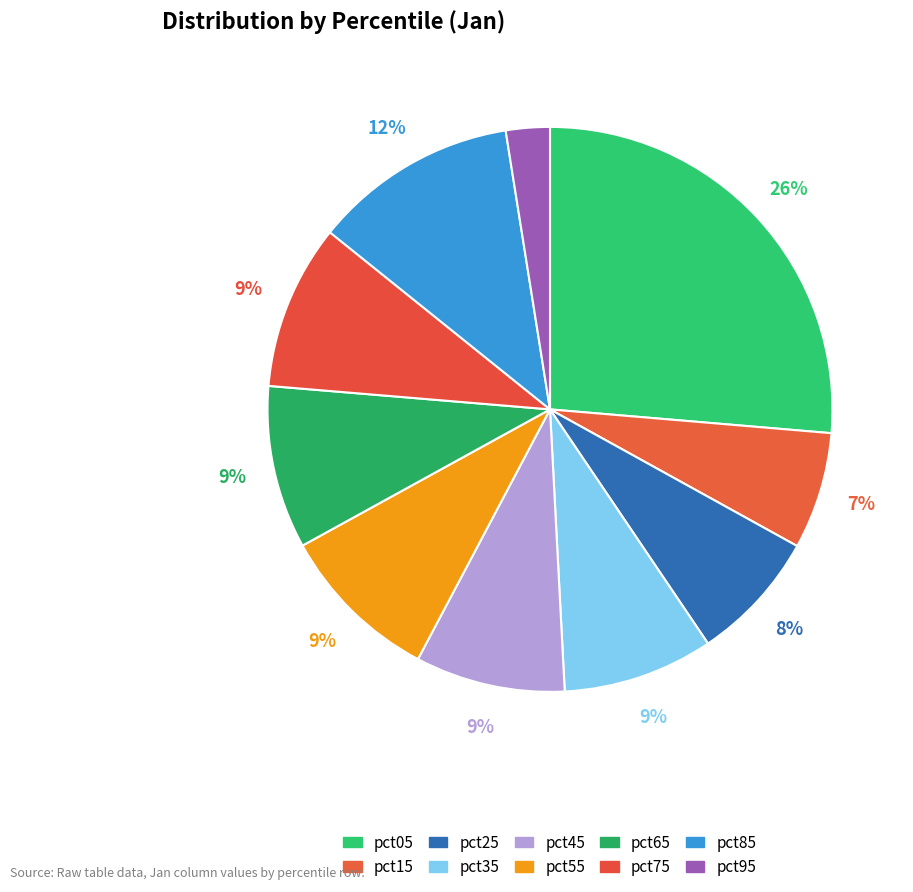

Does any single category account for the majority?

No